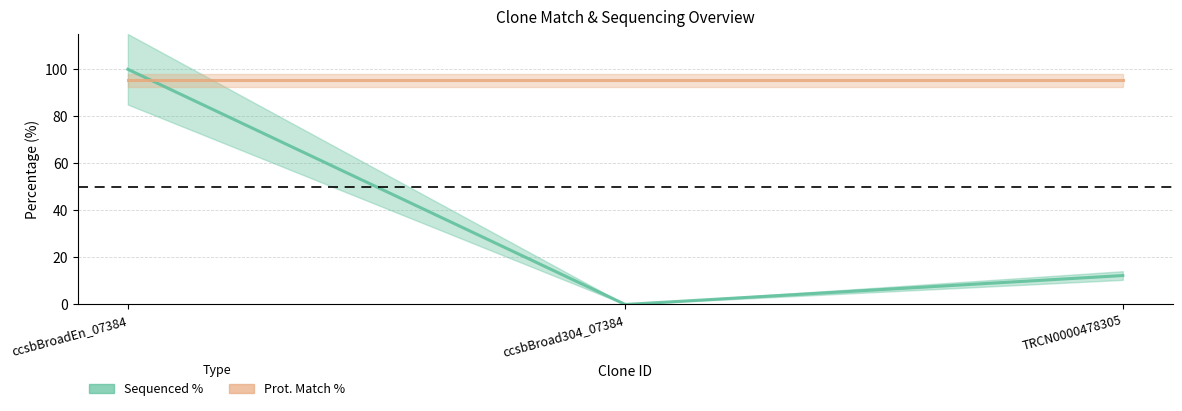

Rank the categories by value from lowest to highest.

ccsbBroad304_07384, TRCN0000478305, ccsbBroadEn_07384